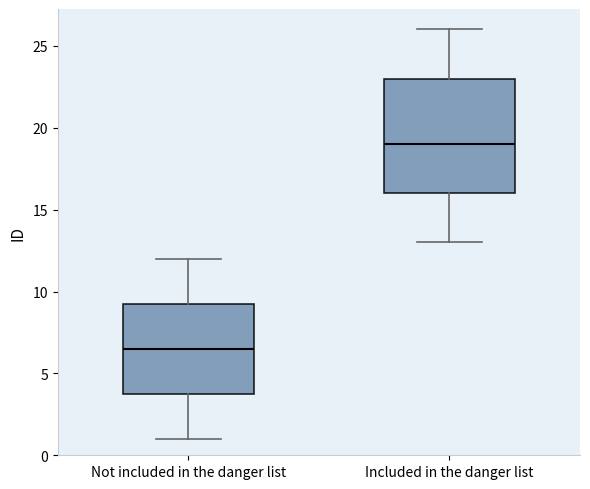

Reading left to right, transcribe this box plot: for each box, give where its median line is, the range the box spans, and where its two whiskers end, as read against the y-axis. The values are not printed on the chart, so give them approximately, as read against the axis.

Not included in the danger list: median 6.5, box 4.0 to 9.5, whiskers 1.0 to 12.0
Included in the danger list: median 19.0, box 16.0 to 23.0, whiskers 13.0 to 26.0